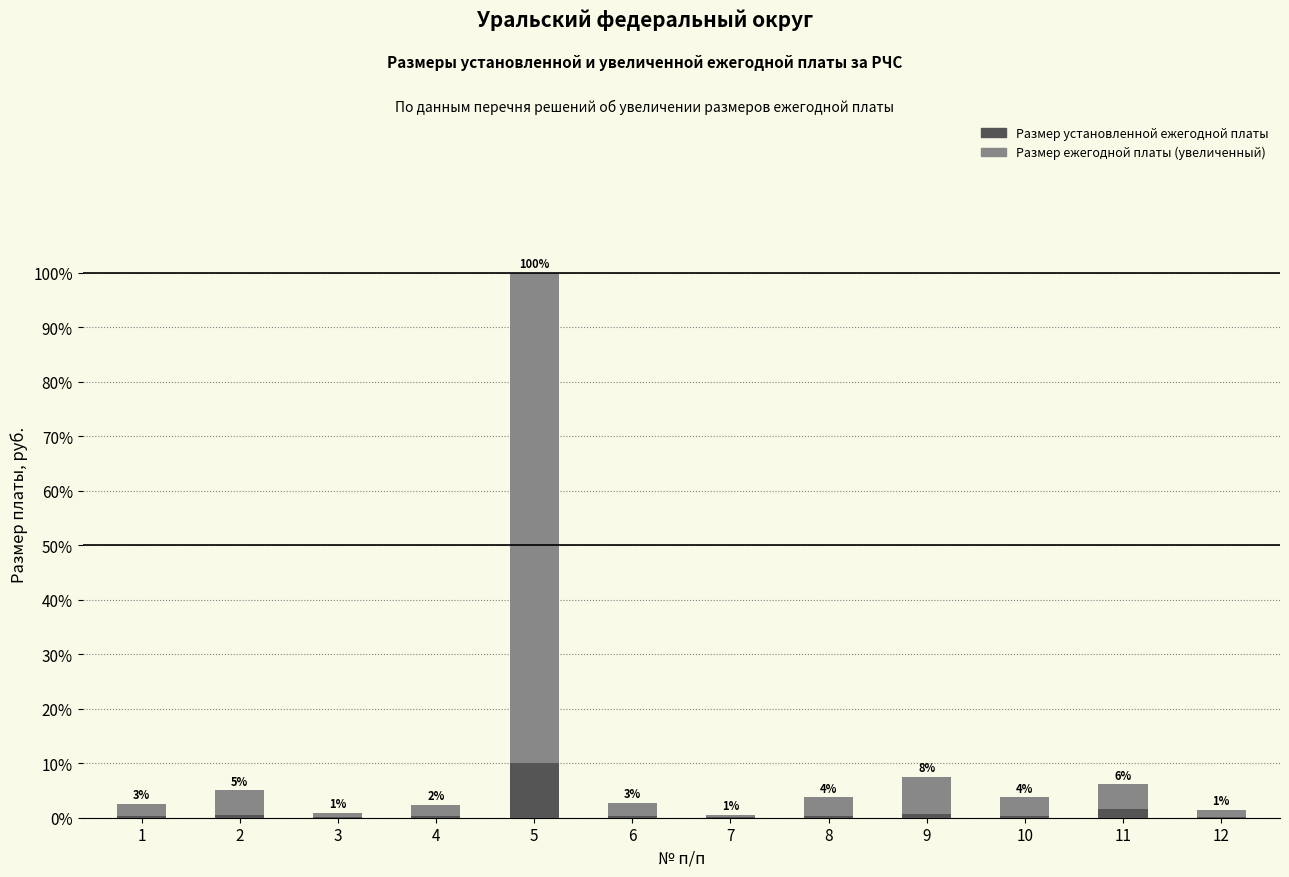

Are the bars horizontal?

No